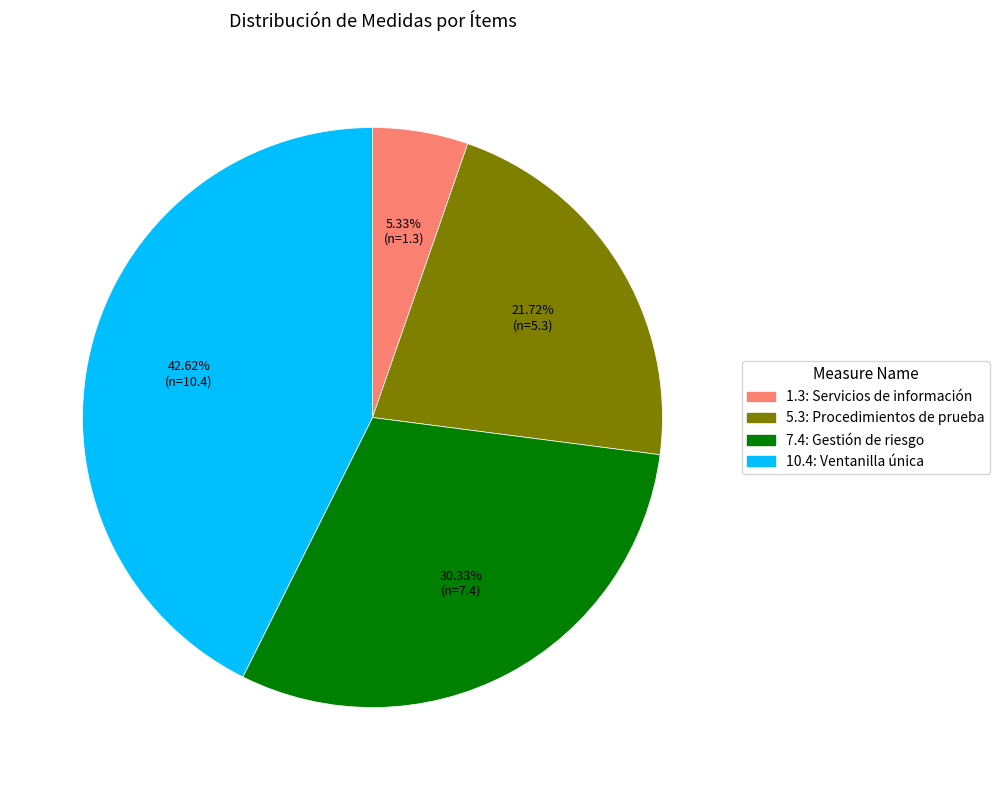

Does any single category account for the majority?

No